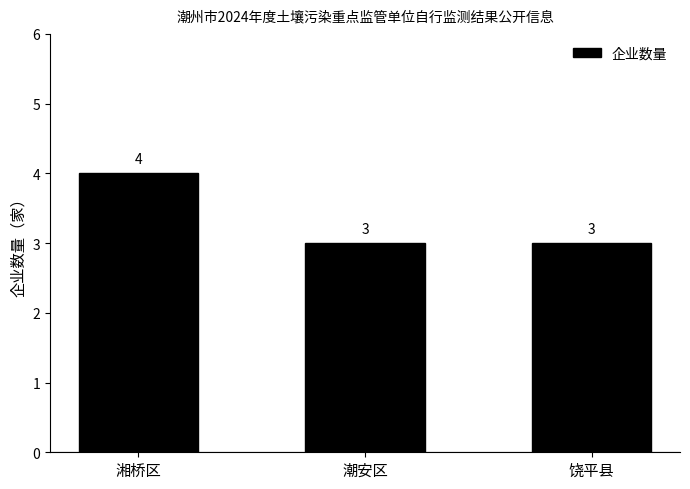

The chart shows a value of 1 at 潮安区. True or false?

False